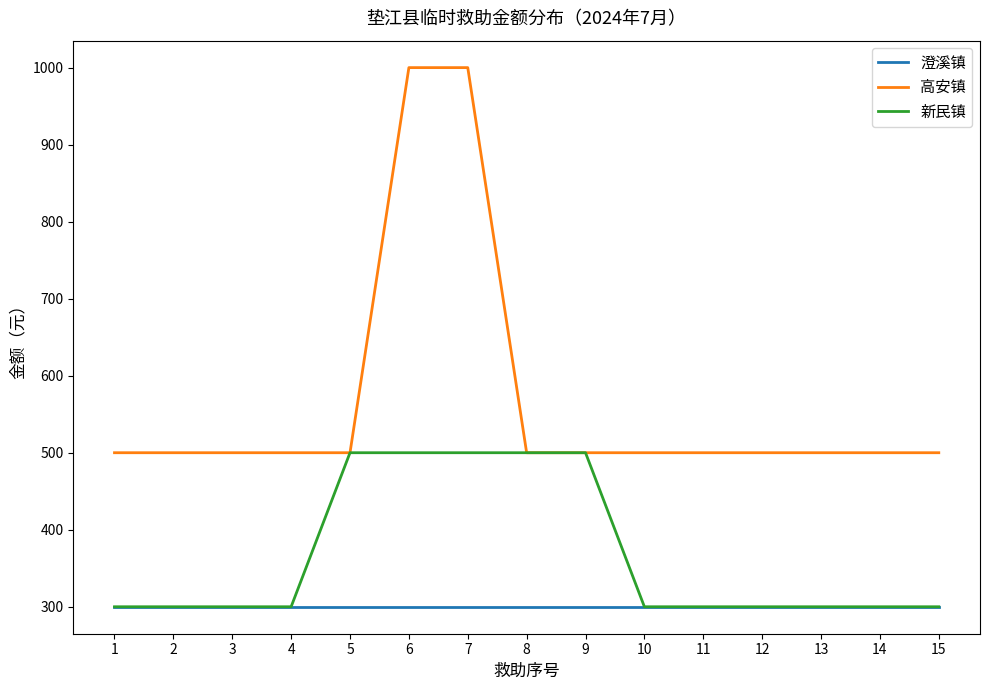

At how many categories does at least one series exceed 903?

2